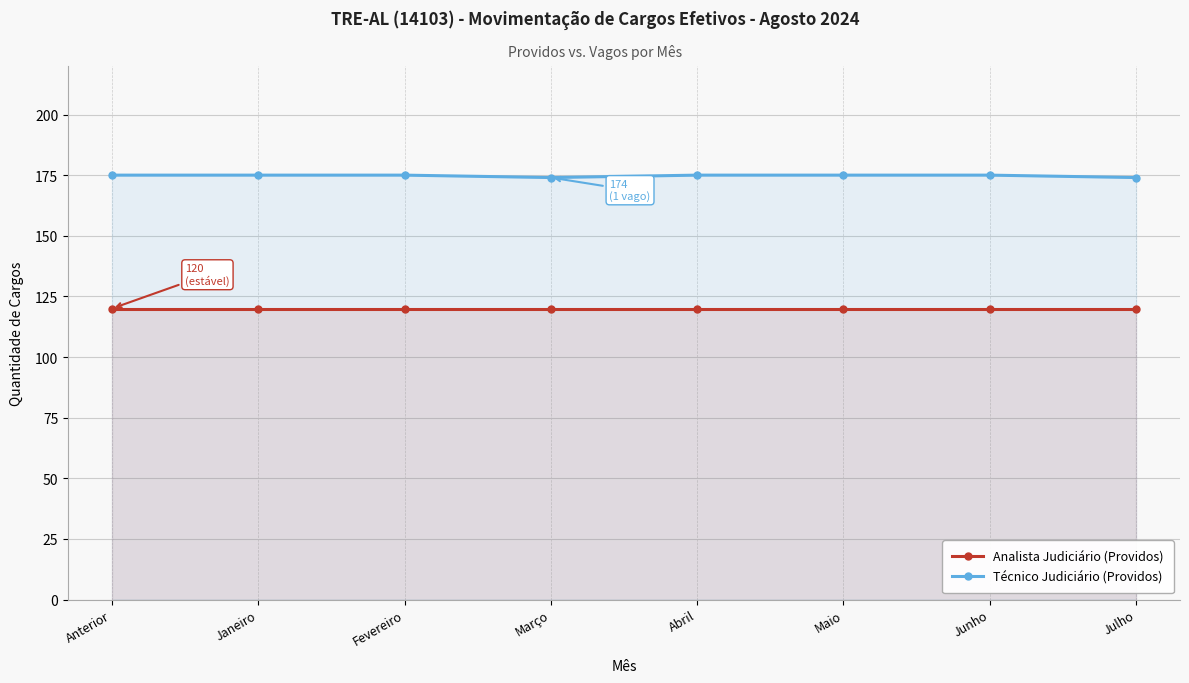

What are all the series names shown in the legend?

Analista Judiciário (Providos), Técnico Judiciário (Providos)